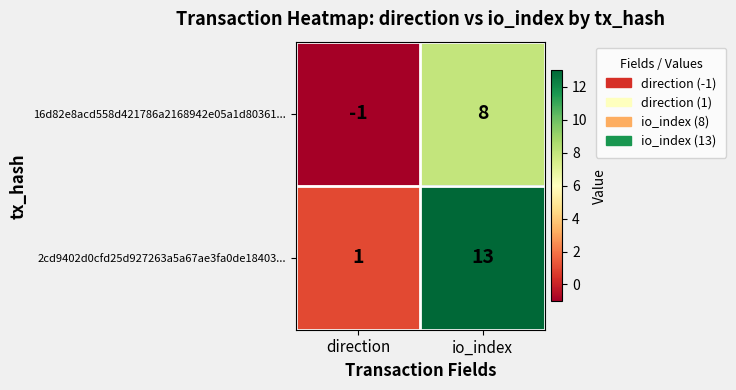

Which series has the widest spread of values?

2cd9402d0cfd25d927263a5a67ae3fa0de18403...